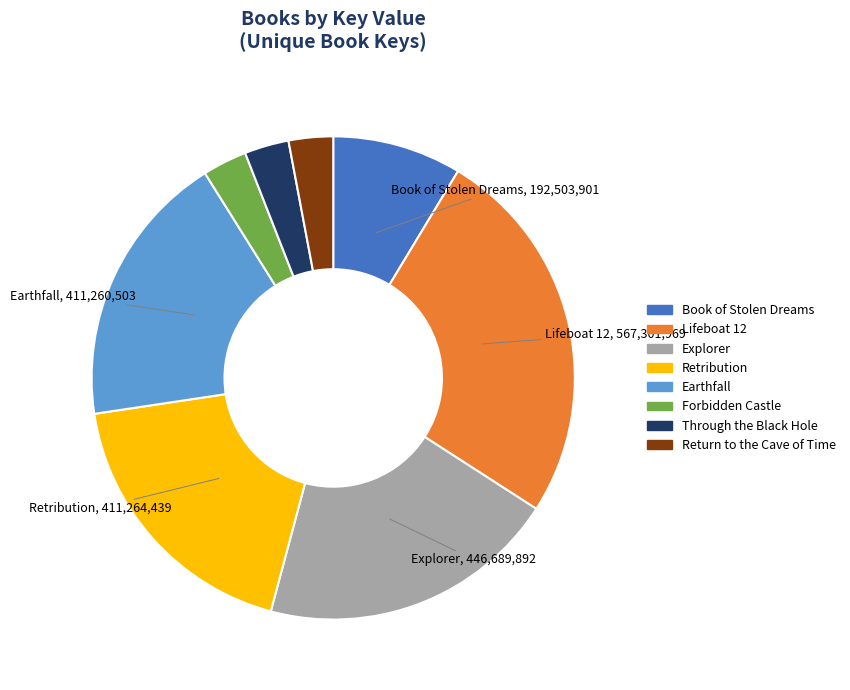

Which category has the biggest portion of the pie?

Lifeboat 12